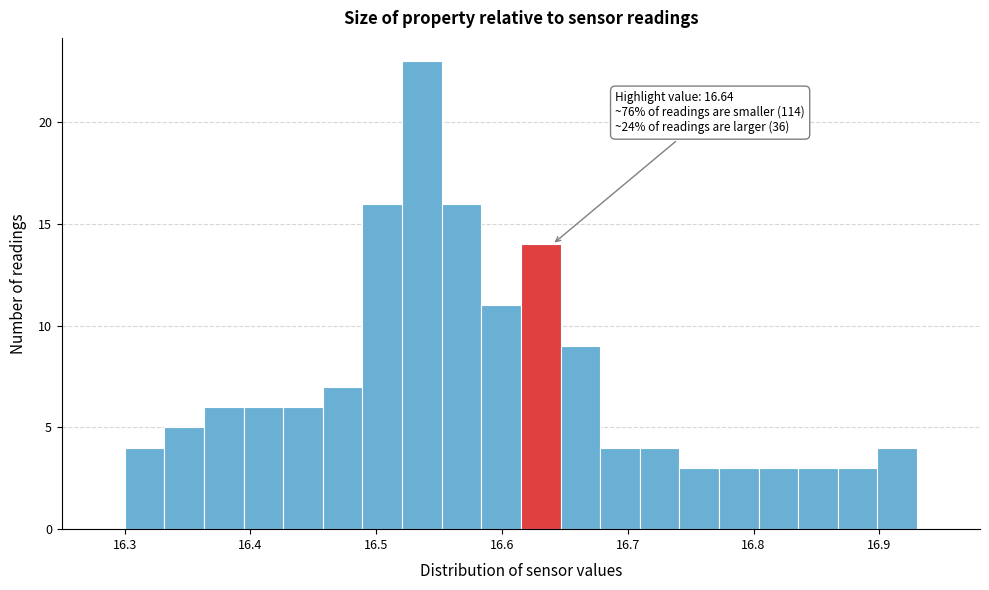

Read against the x-axis, roughly where is the centre of the tallest bar?

16.54